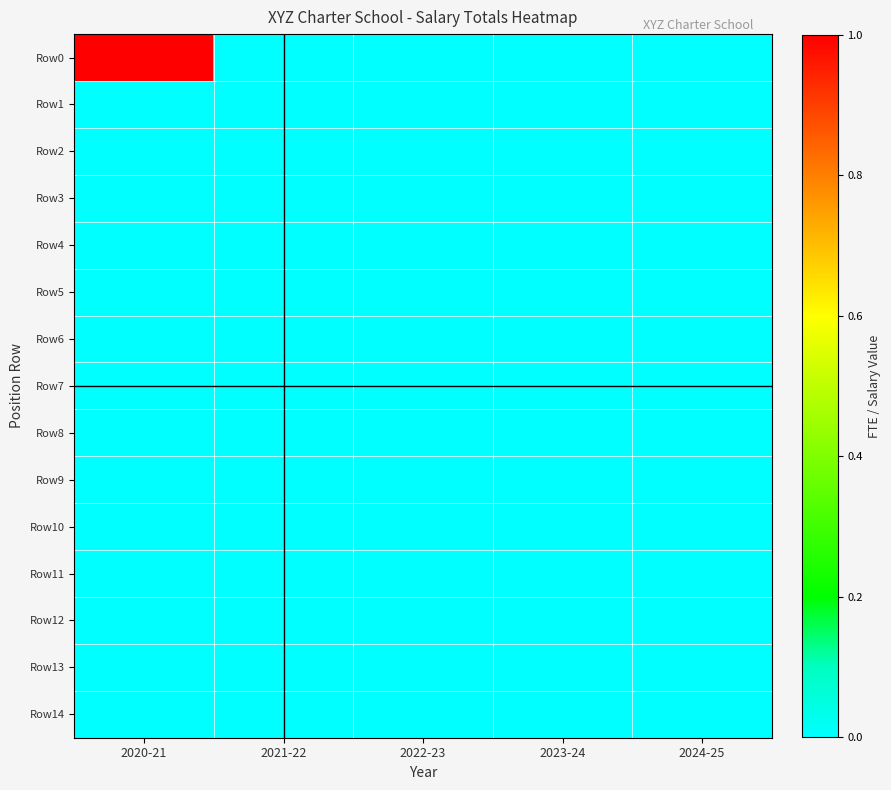

Rank the series by their maximum value, from highest to lowest.

Row0, Row1, Row2, Row3, Row4, Row5, Row6, Row7, Row8, Row9, Row10, Row11, Row12, Row13, Row14